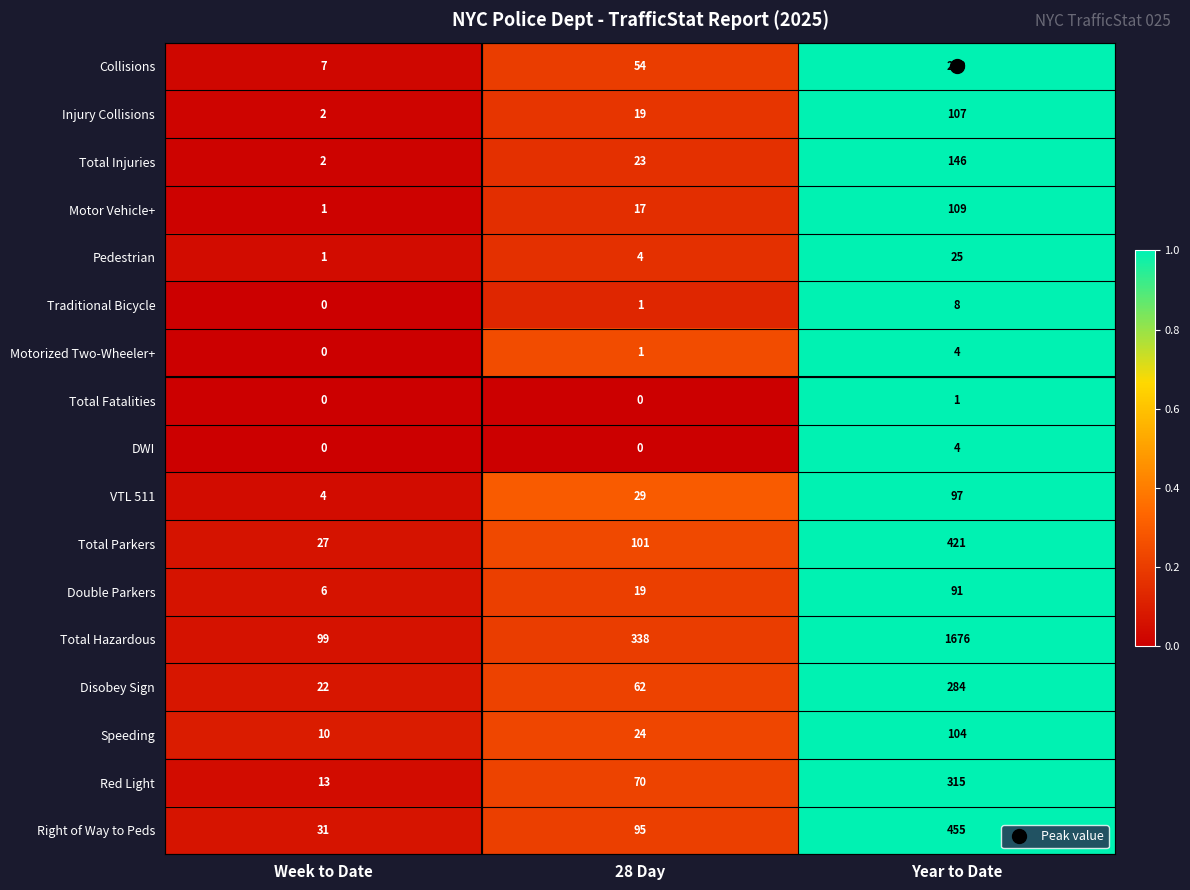

True or false: Traditional Bicycle has a value of 11 at Year to Date.

False